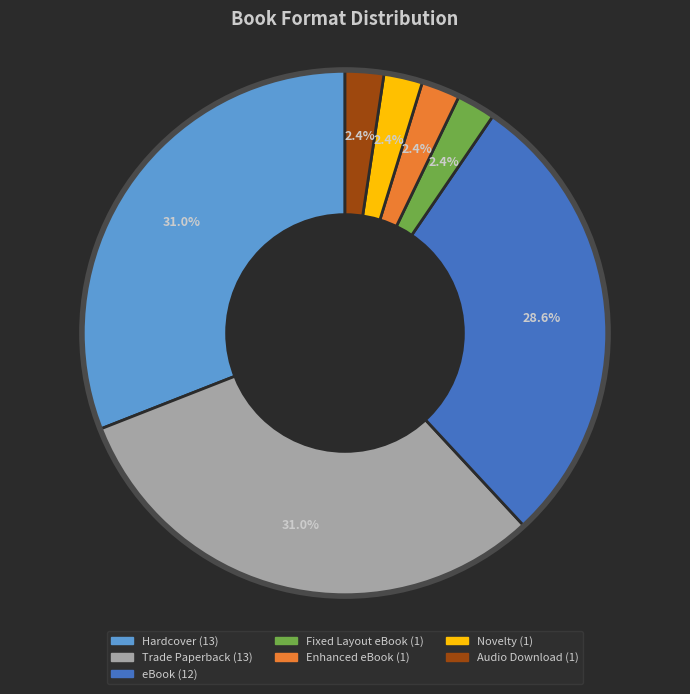

Does any single category account for the majority?

No